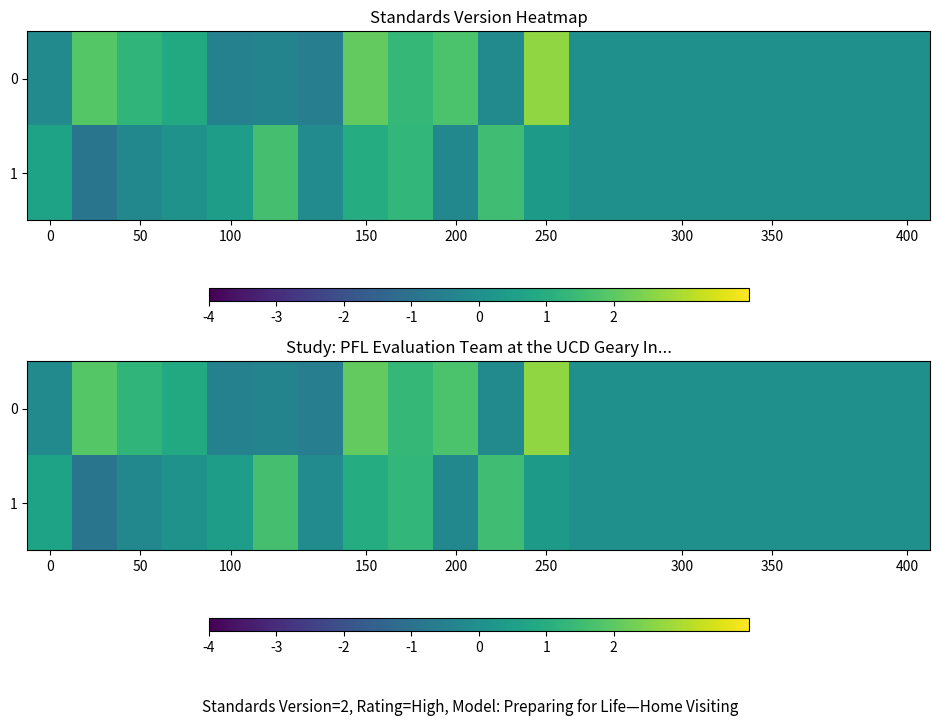

What is the total value across all series at 50?

1.0